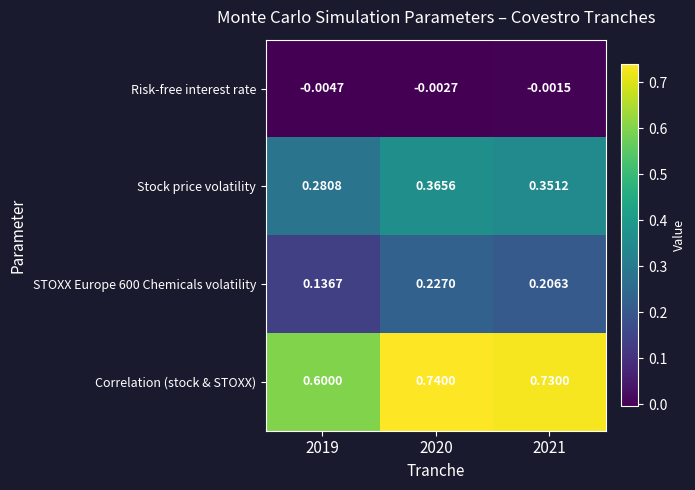

Which series changed the most between 2019 and 2021?

Correlation (stock & STOXX)